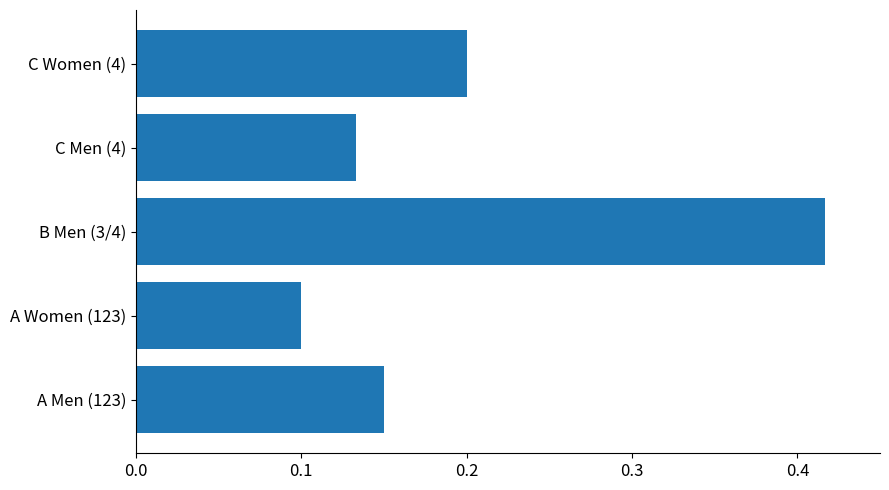

The chart shows a value of 0.1 at C Men (4). True or false?

True